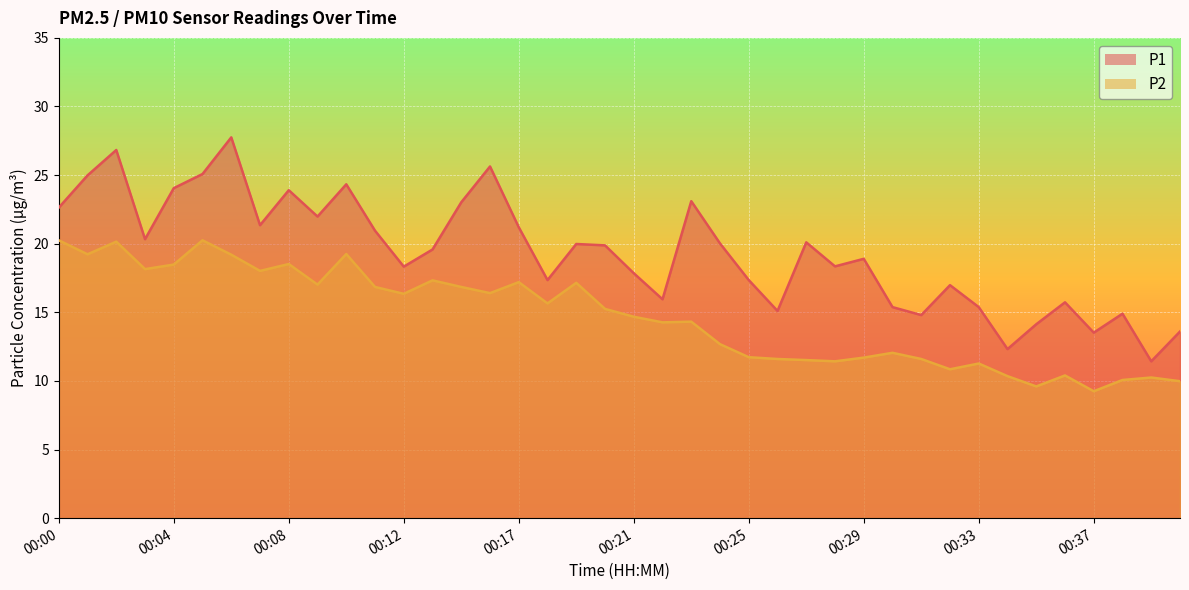

At which category is the sum across all series the highest?

00:02